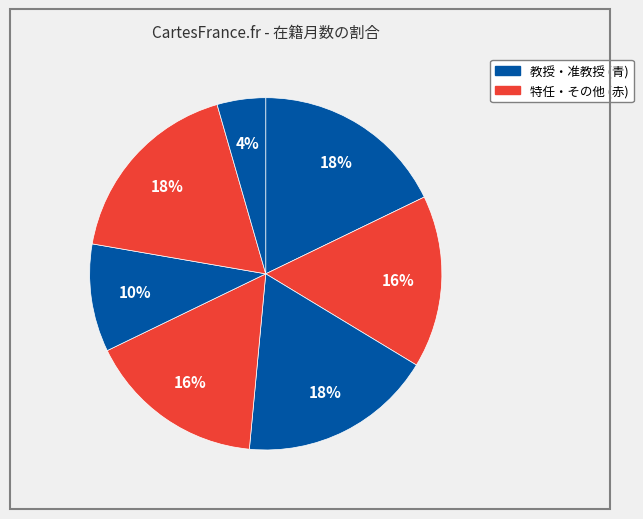

Count the number of slices in the pie.

7